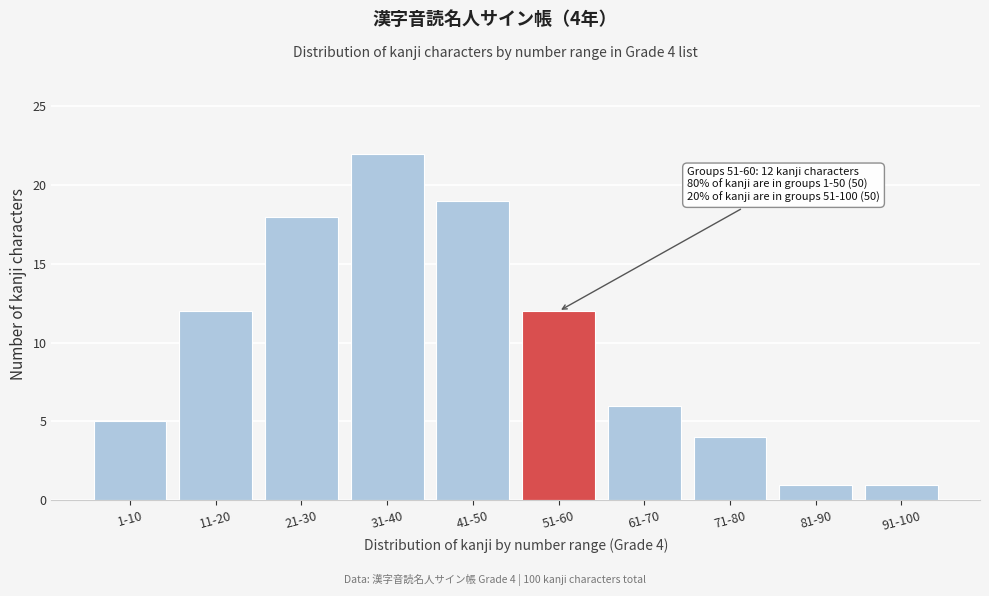

Reading left to right, what are all the values shown in this chart?

1-10=5	11-20=12	21-30=18	31-40=22	41-50=19	51-60=12	61-70=6	71-80=4	81-90=1	91-100=1